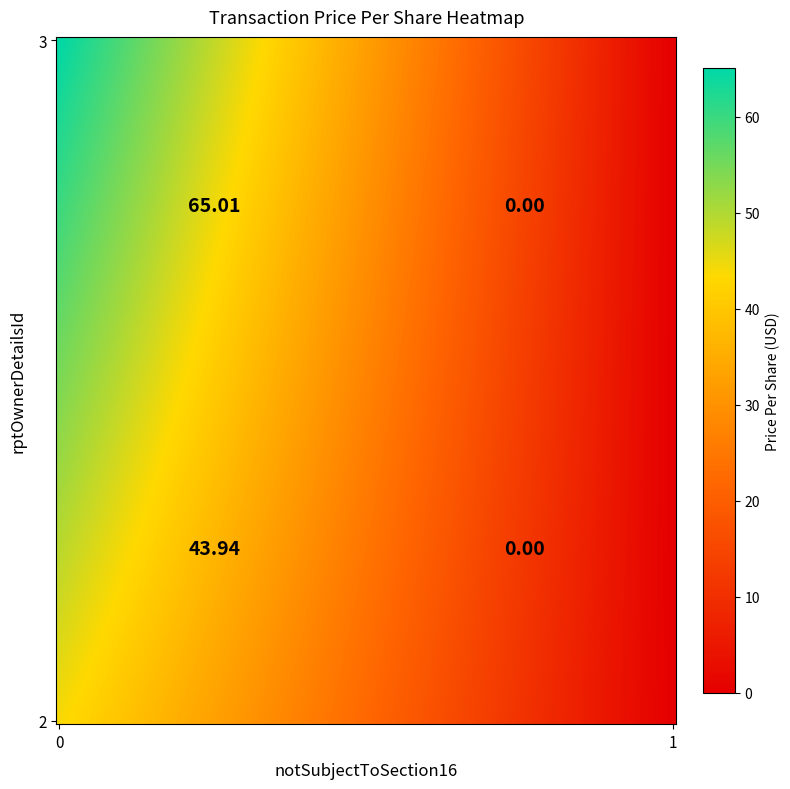

The 3 series shows 92.8 at 0. True or false?

False